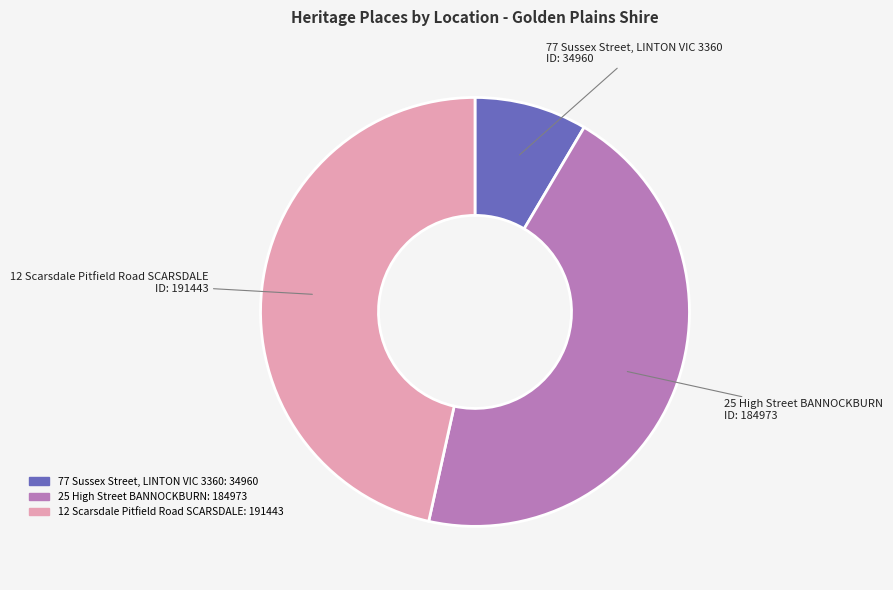

Rank the categories by value from highest to lowest.

12 Scarsdale Pitfield Road SCARSDALE, 25 High Street BANNOCKBURN, 77 Sussex Street, LINTON VIC 3360